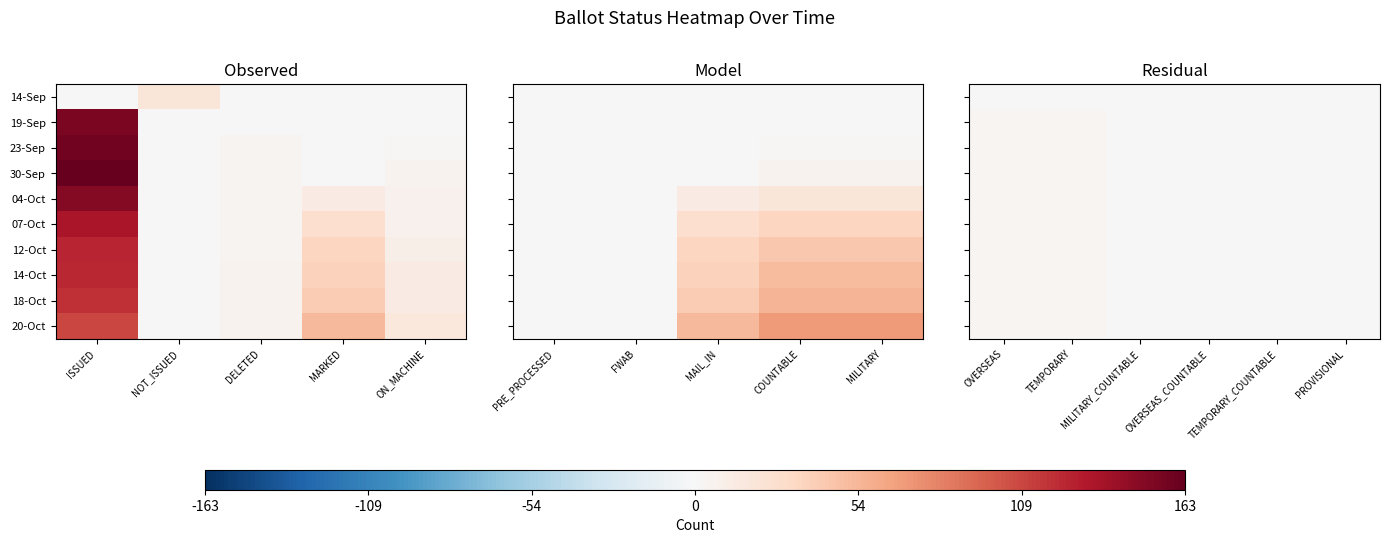

Which category has the lowest value across all series?

MILITARY_COUNTABLE